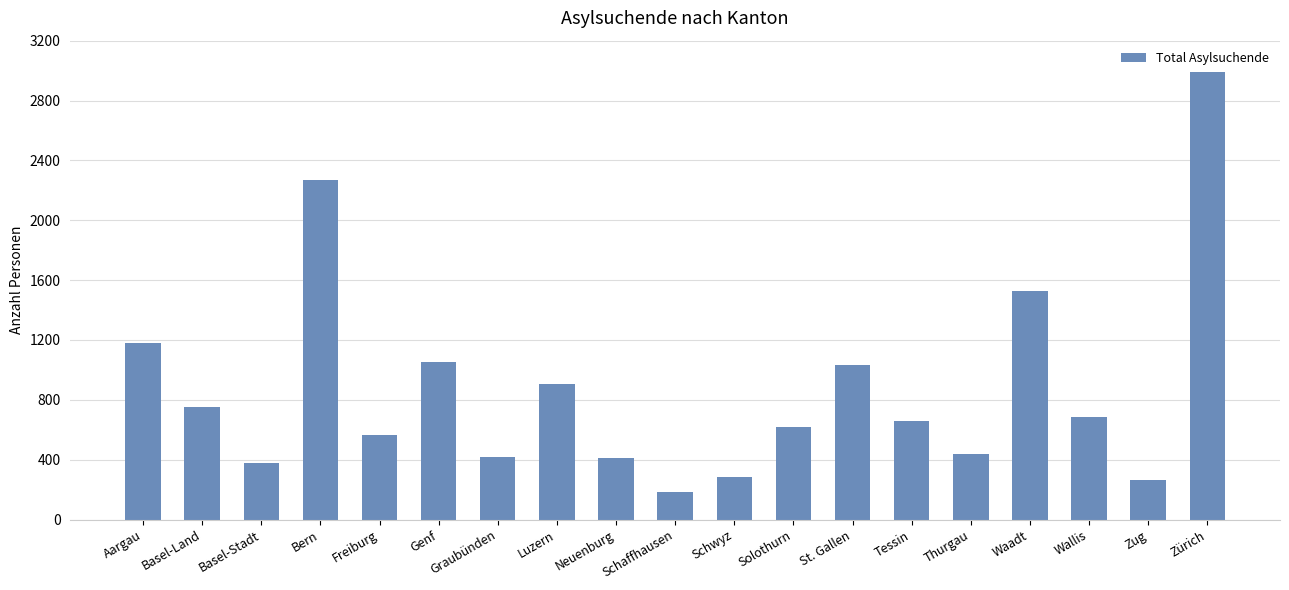

What is the greatest value displayed?

2993